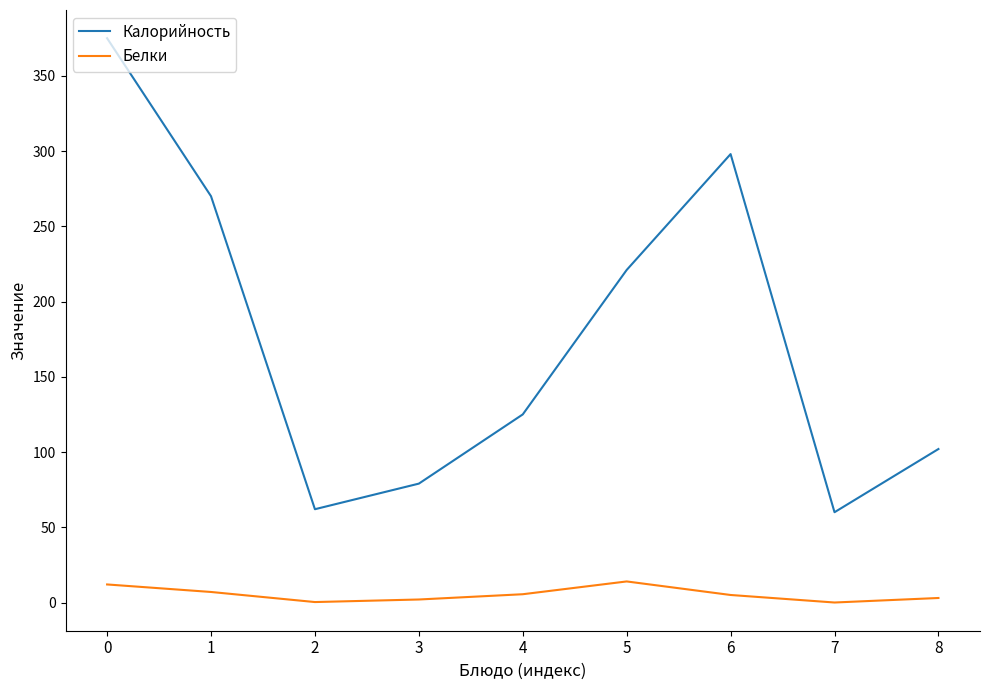

What is the greatest value displayed?

375.0